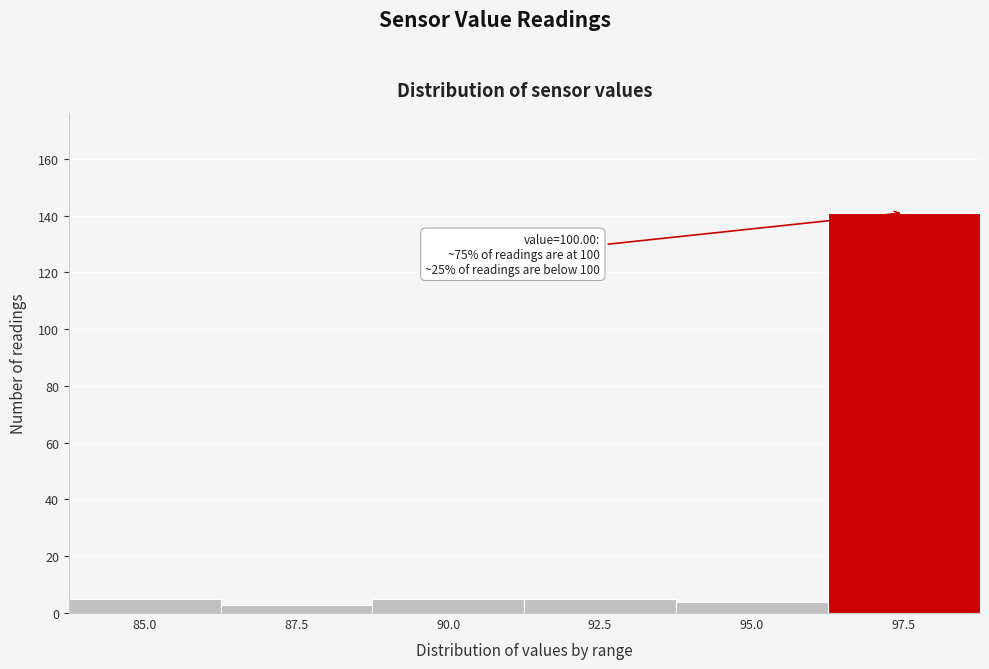

Reading left to right, extract all data points from this chart.

5	3	5	5	4	141